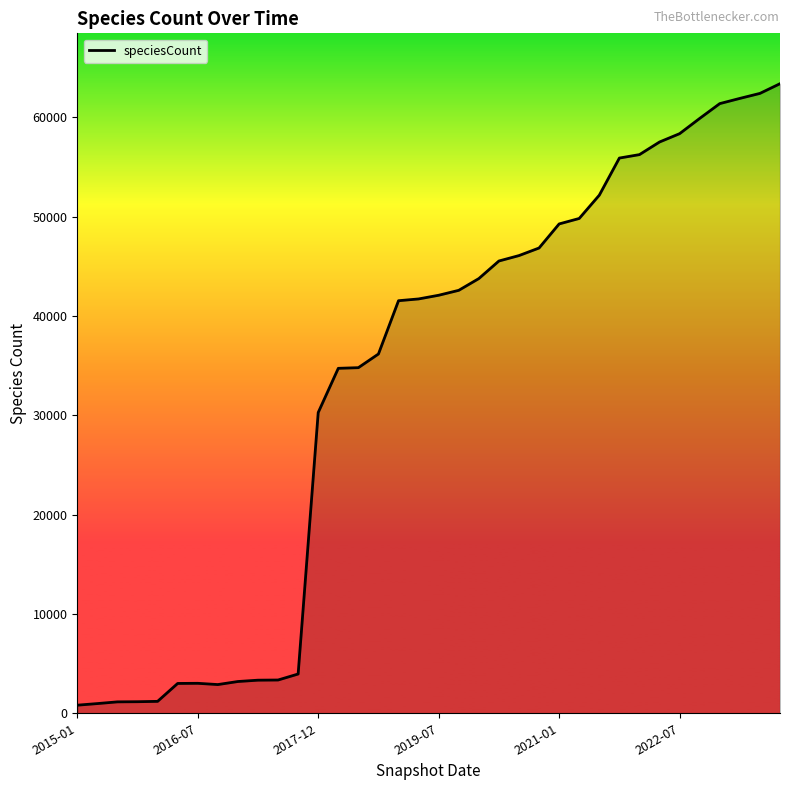

What is the sum of all values?

1202284